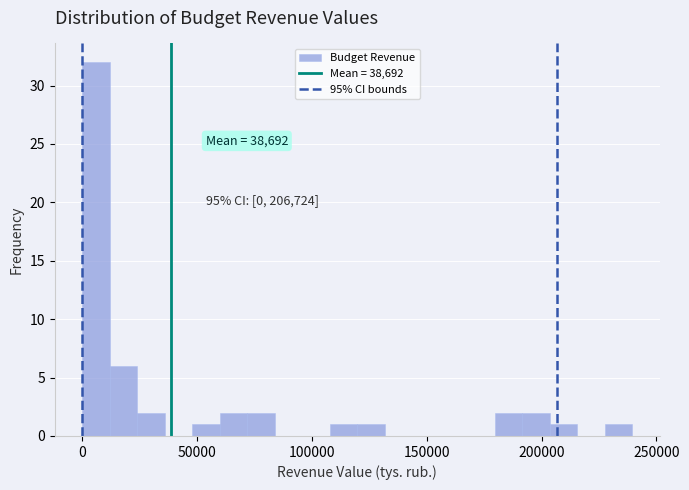

Read against the x-axis, roughly where is the centre of the tallest bar?

5000